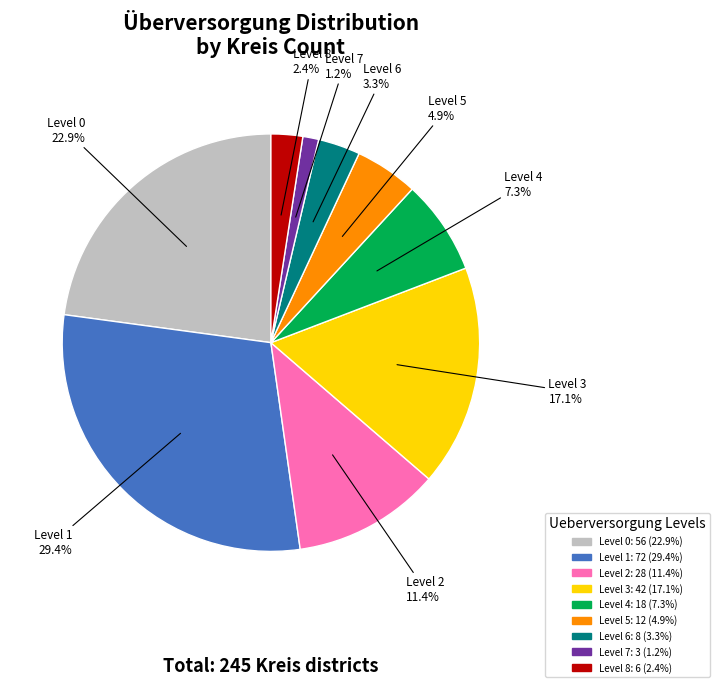

Is there any slice that represents more than half of the pie?

No